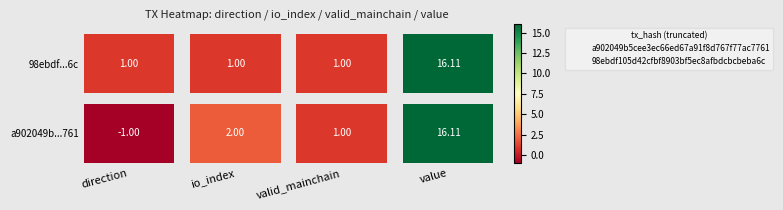

What are all the series names shown in the legend?

a902049b5cee3ec66ed67a91f8d767f77ac7761, 98ebdf105d42cfbf8903bf5ec8afbdcbcbeba6c